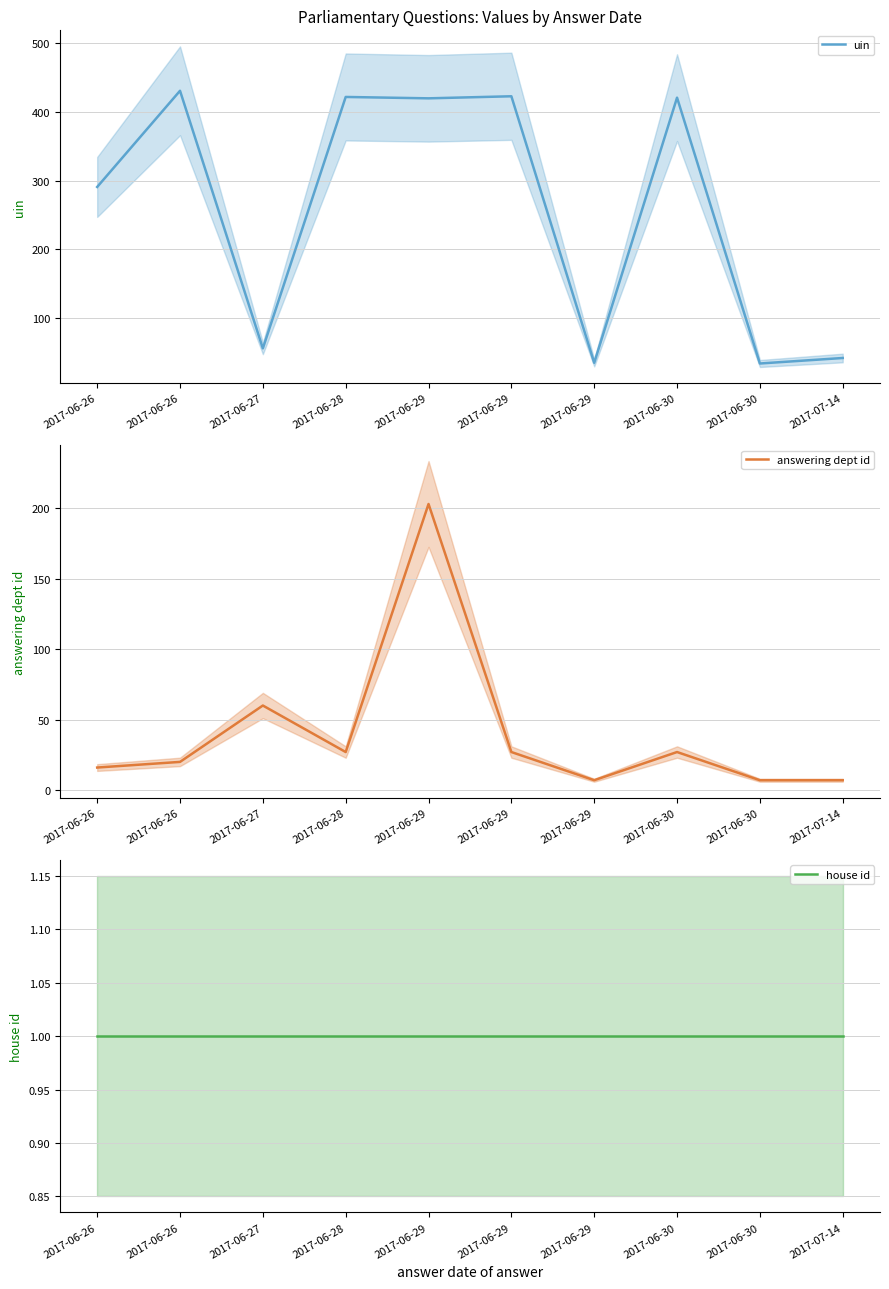

True or false: answering dept id has a value of 16 at 2017-06-28.

False